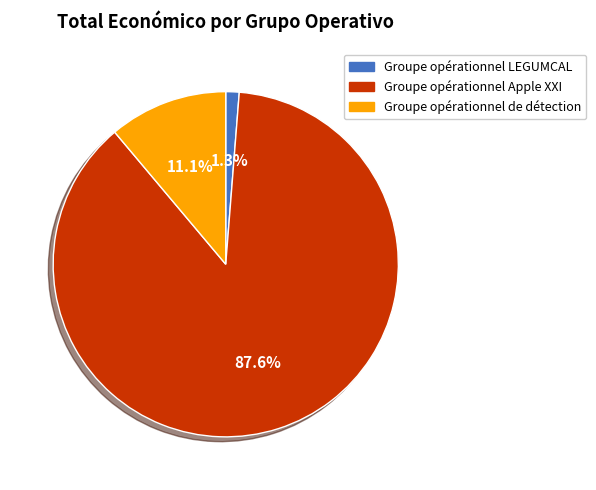

To the nearest percent, what is the difference between the largest and smallest slice percentages?

86%